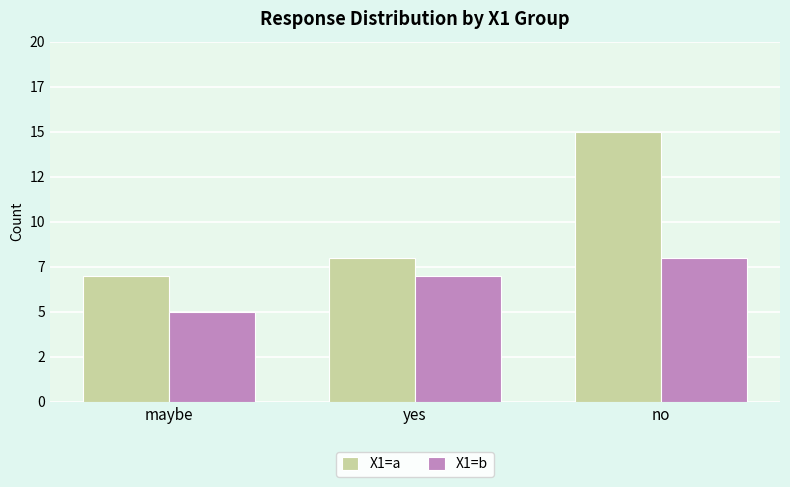

Does the chart contain stacked bars?

No